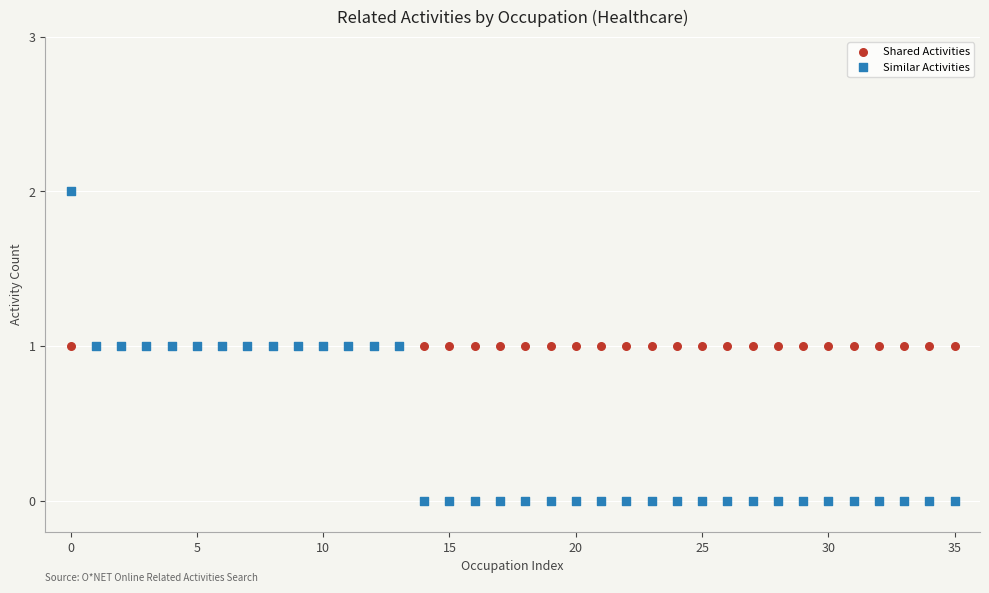

Which series contains the lowest Y value?

Similar Activities